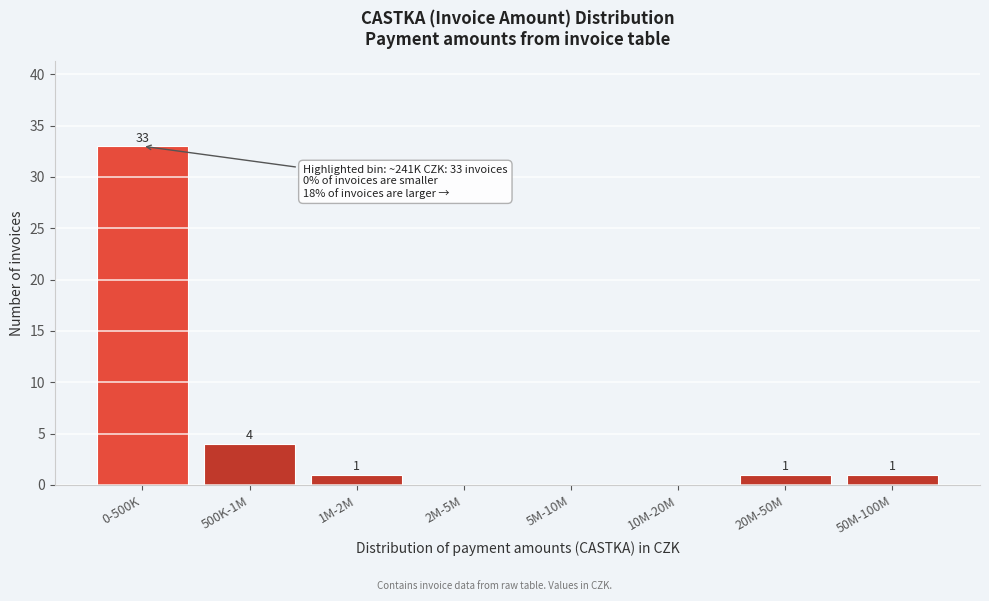

Reading right to left, extract all data points from this chart.

50M-100M=1	20M-50M=1	10M-20M=0	5M-10M=0	2M-5M=0	1M-2M=1	500K-1M=4	0-500K=33